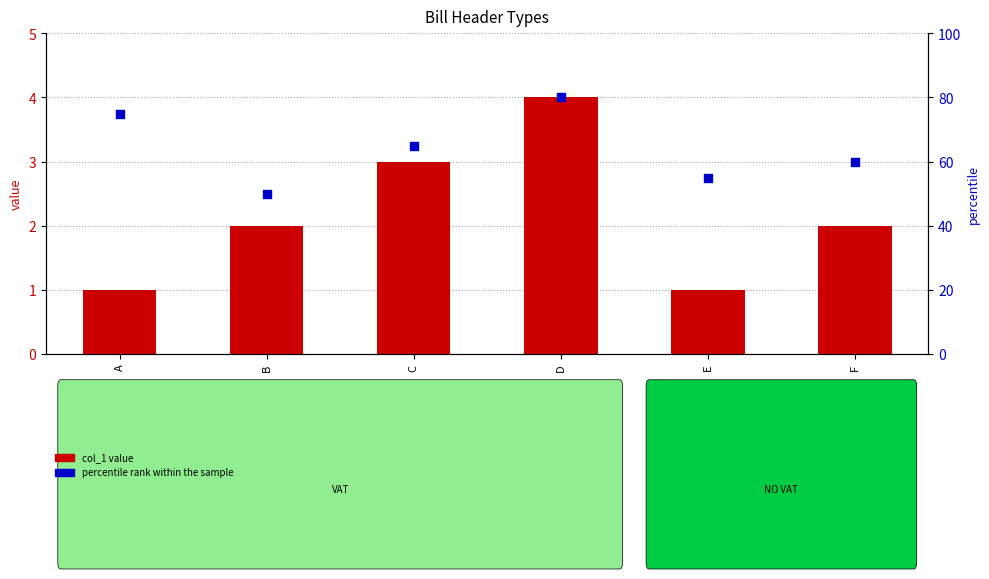

What are all the series names shown in the legend?

col_1 value, percentile rank within the sample